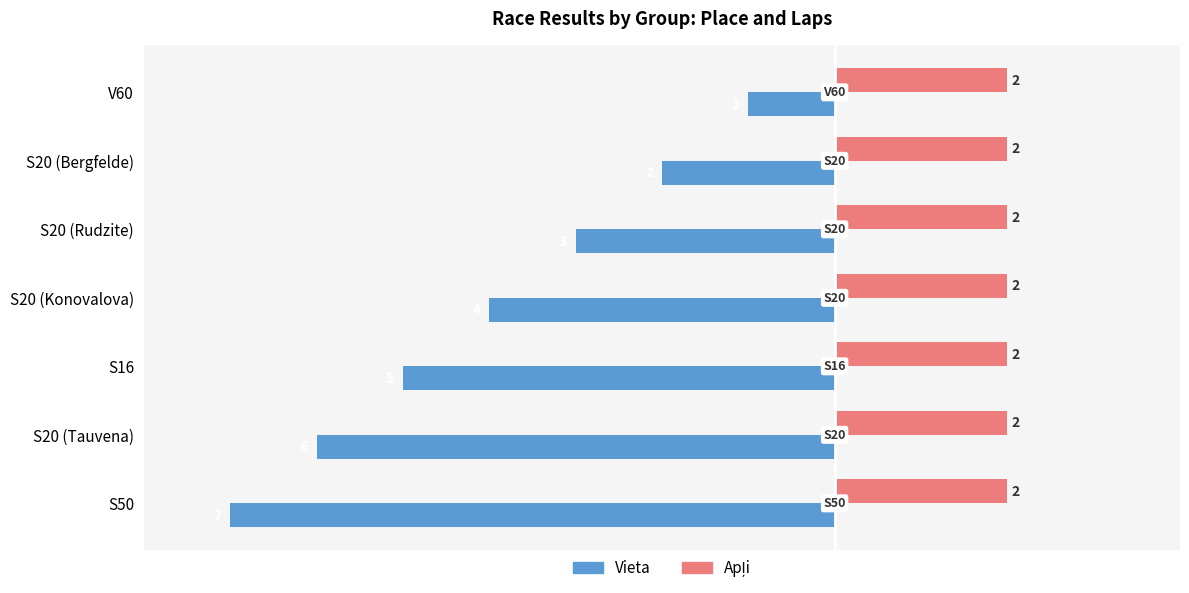

Which label corresponds to the smallest value in the chart?

S50